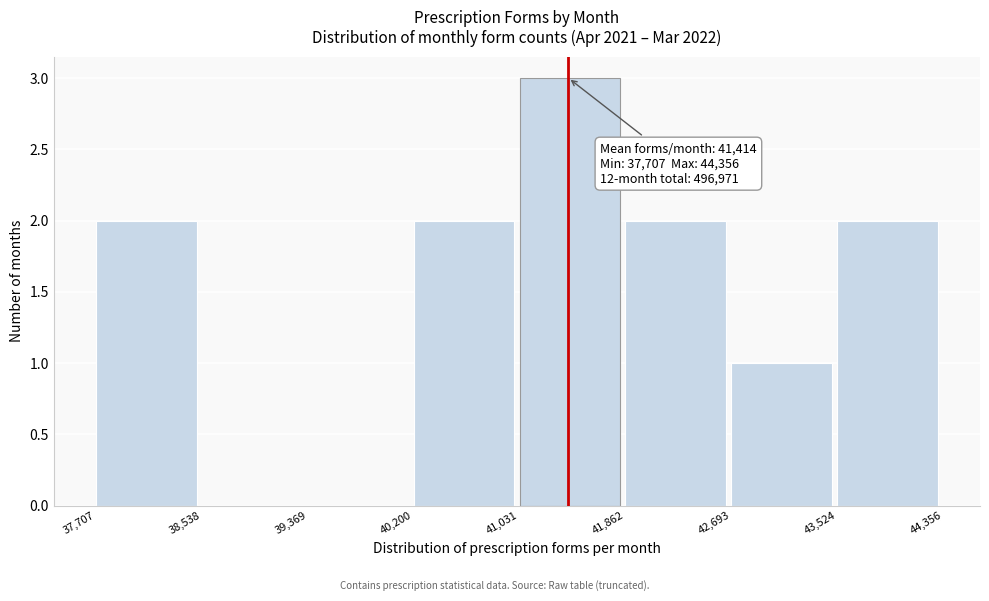

Which range on the x-axis has the tallest bar?

41,031 to 41,862